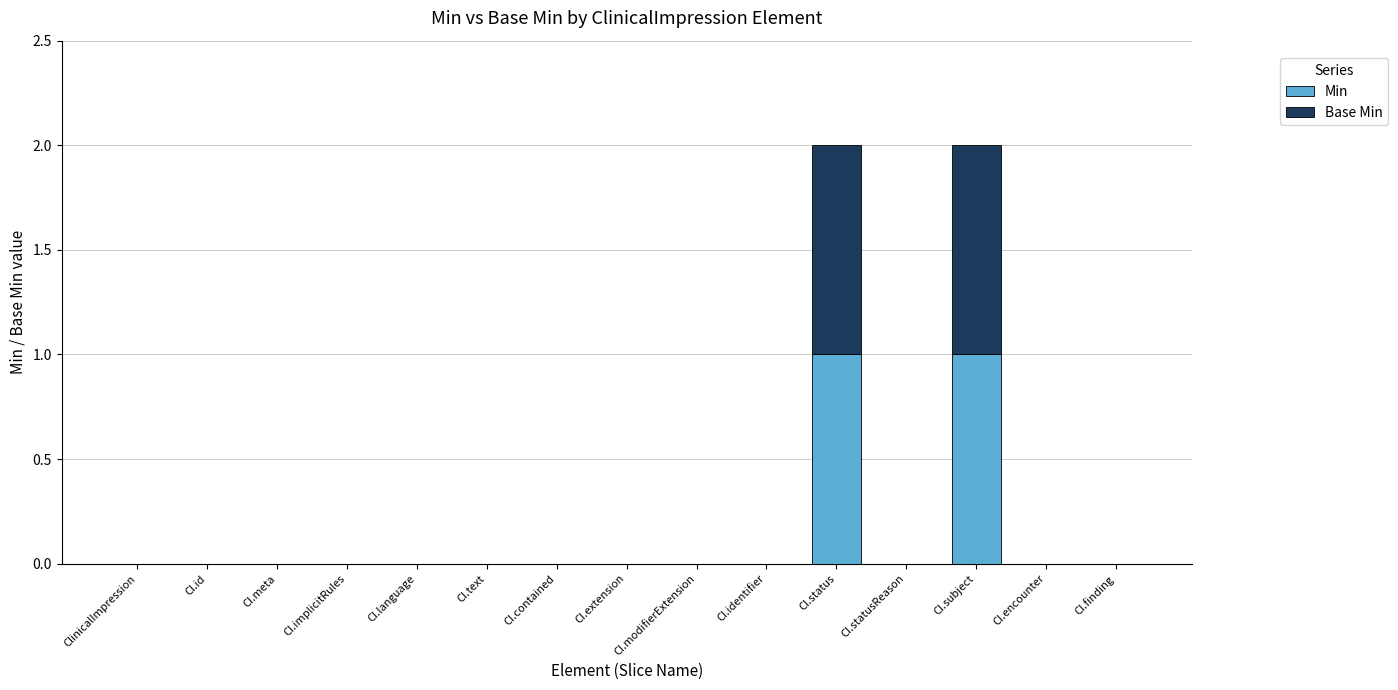

The Min series shows 0 at CI.implicitRules. True or false?

True